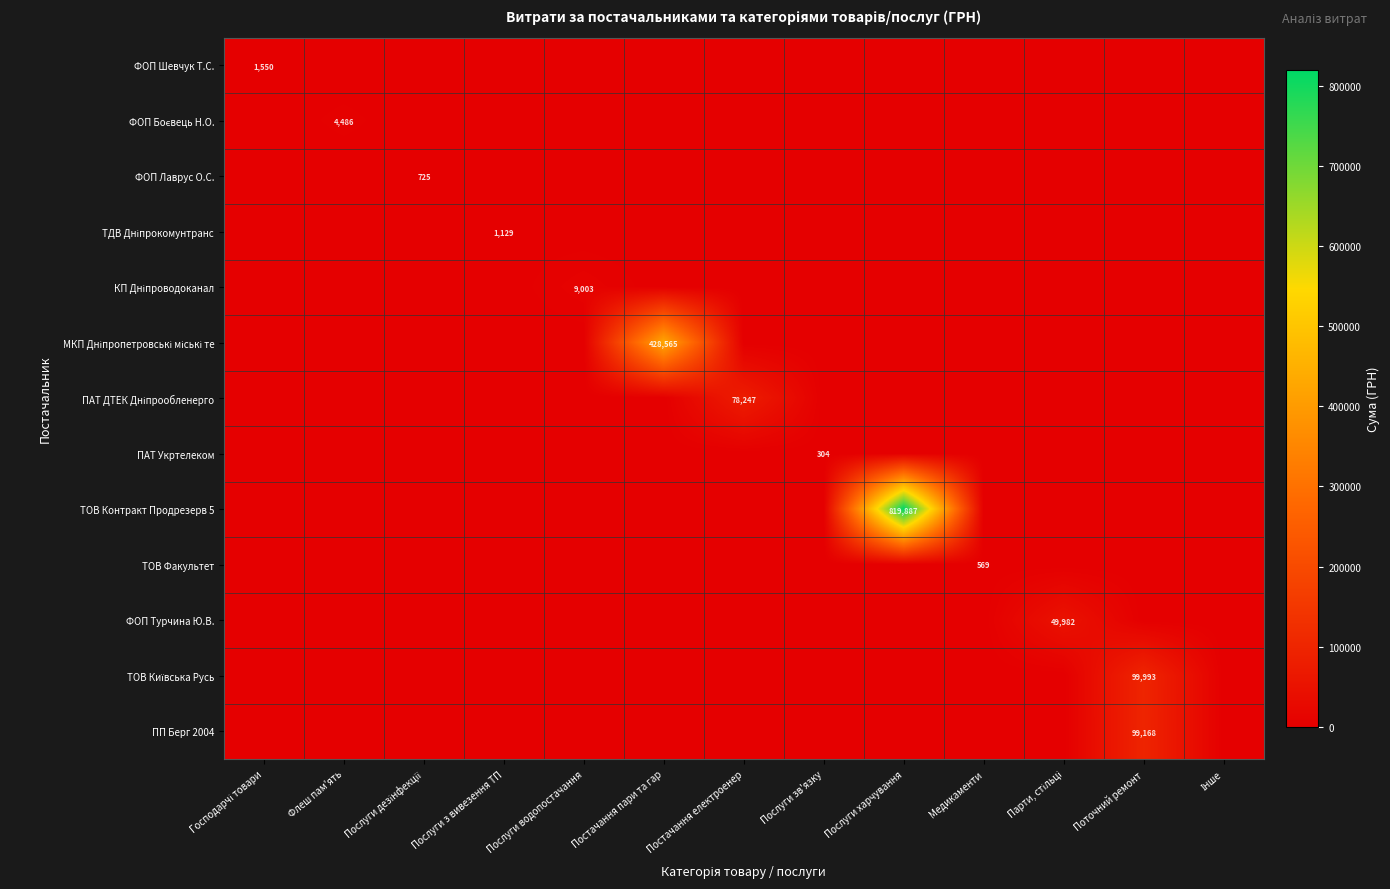

Rank the categories by ПАТ ДТЕК Дніпрообленерго value from highest to lowest.

Постачання електроенер, Господарчі товари, Флеш пам'ять, Послуги дезінфекції, Послуги з вивезення ТП, Послуги водопостачання, Постачання пари та гар, Послуги зв'язку, Послуги харчування, Медикаменти, Парти, стільці, Поточний ремонт, Інше